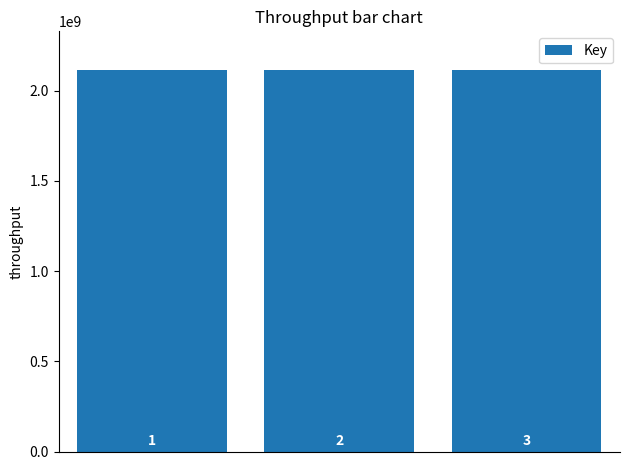

Are the bars horizontal?

No